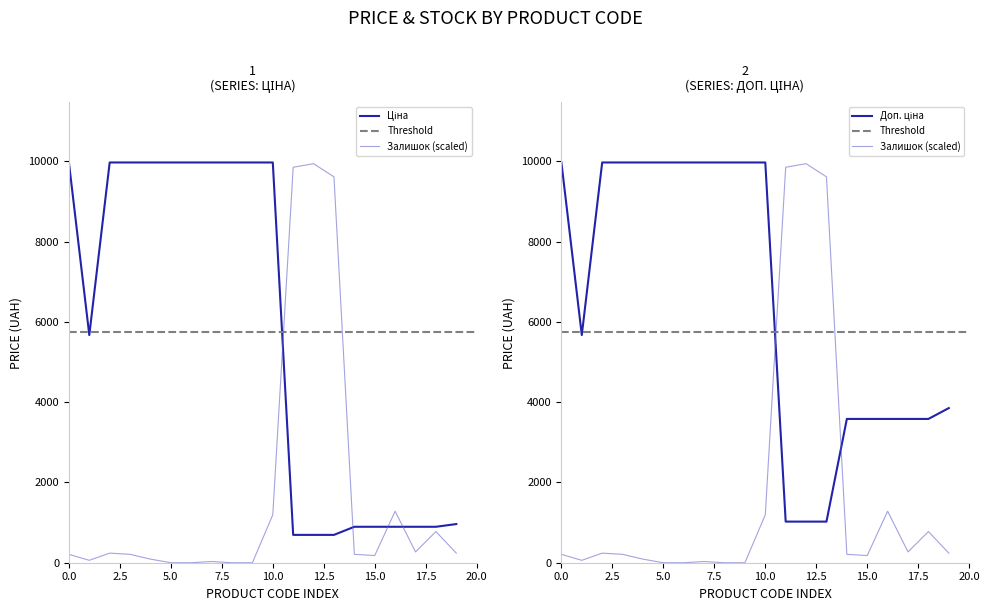

Is it true that Ціна equals 6307.8 at 285102120?

False